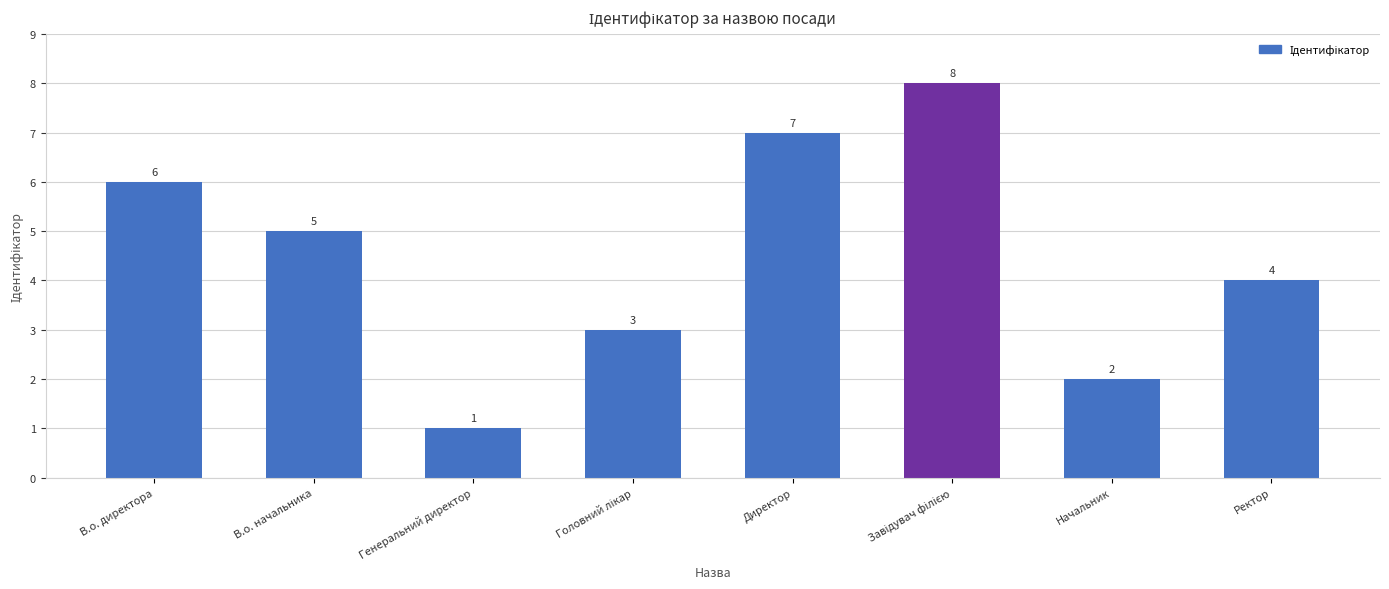

Which label corresponds to the smallest value in the chart?

Генеральний директор